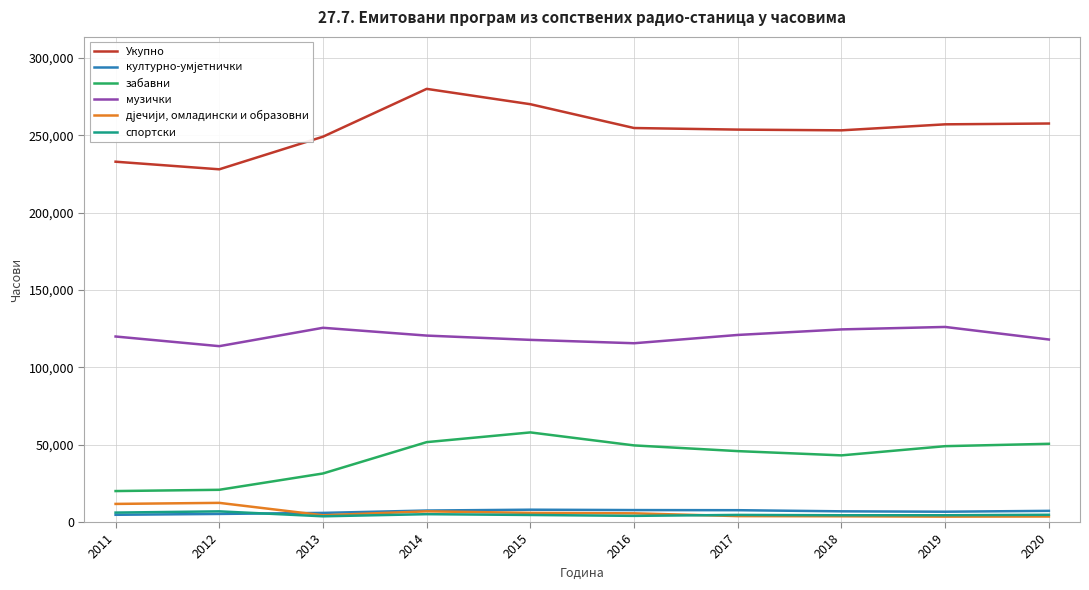

Is the value of Укупно at 2012 greater than the value of забавни at 2019?

Yes